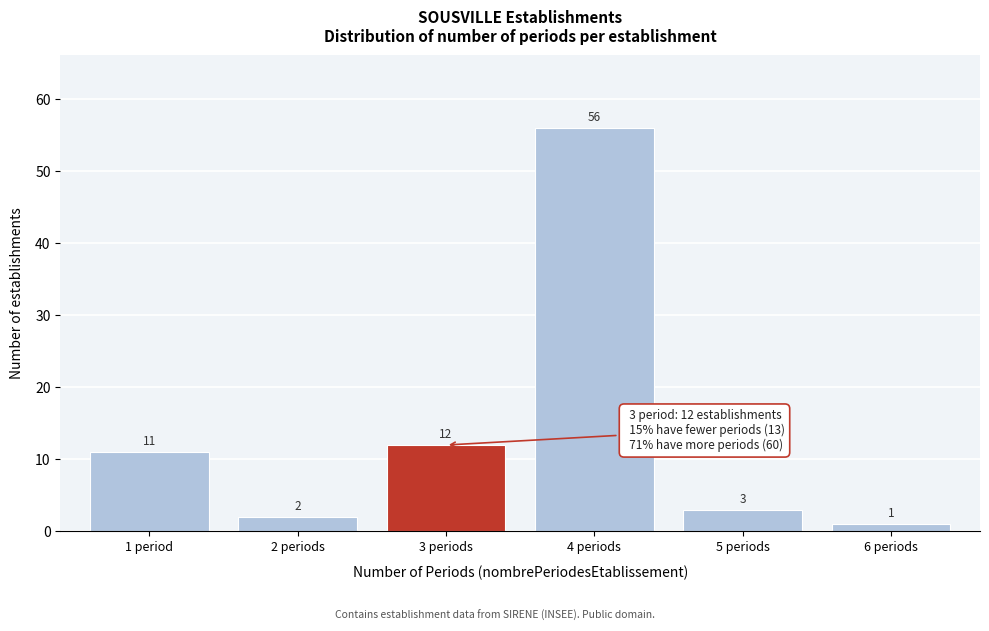

Reading left to right, transcribe all the data shown in this chart.

1 period=11	2 periods=2	3 periods=12	4 periods=56	5 periods=3	6 periods=1